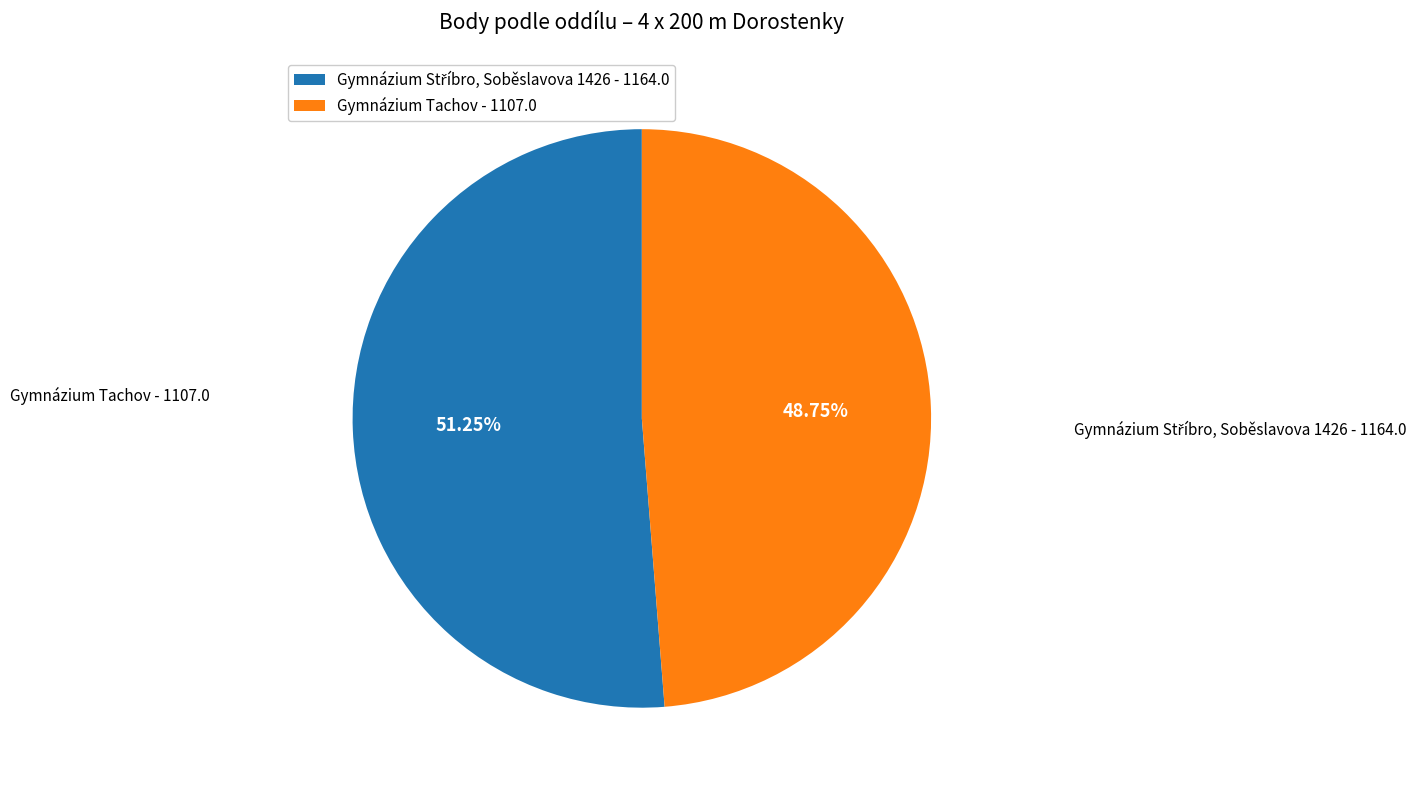

Does any single category account for the majority?

Yes